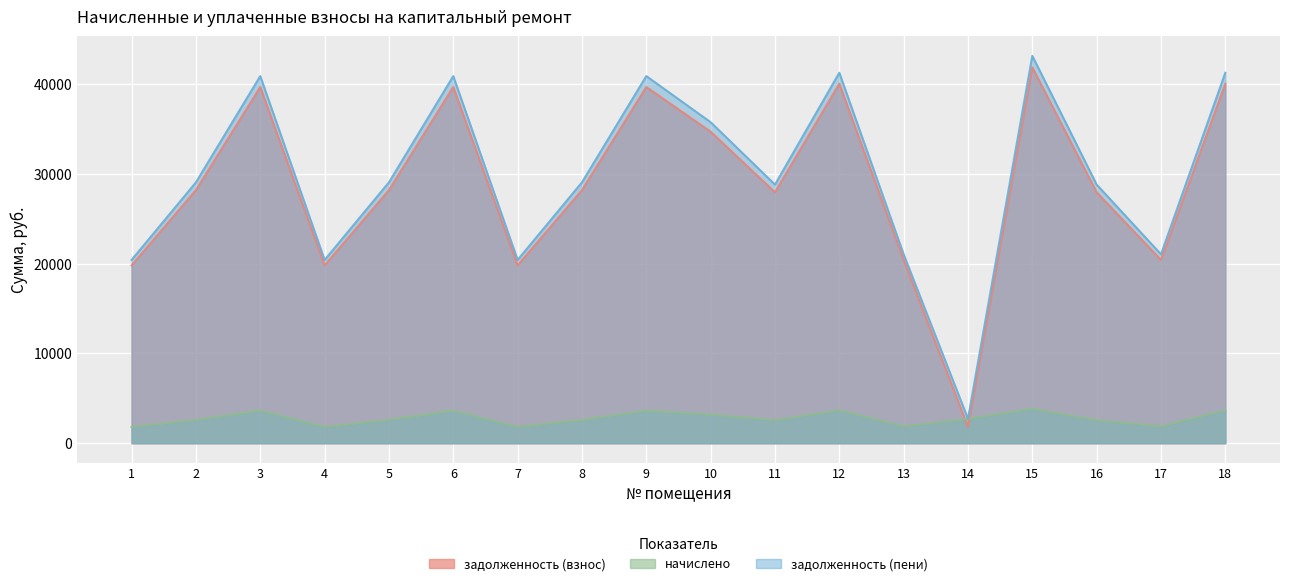

How many distinct data groups are displayed?

3